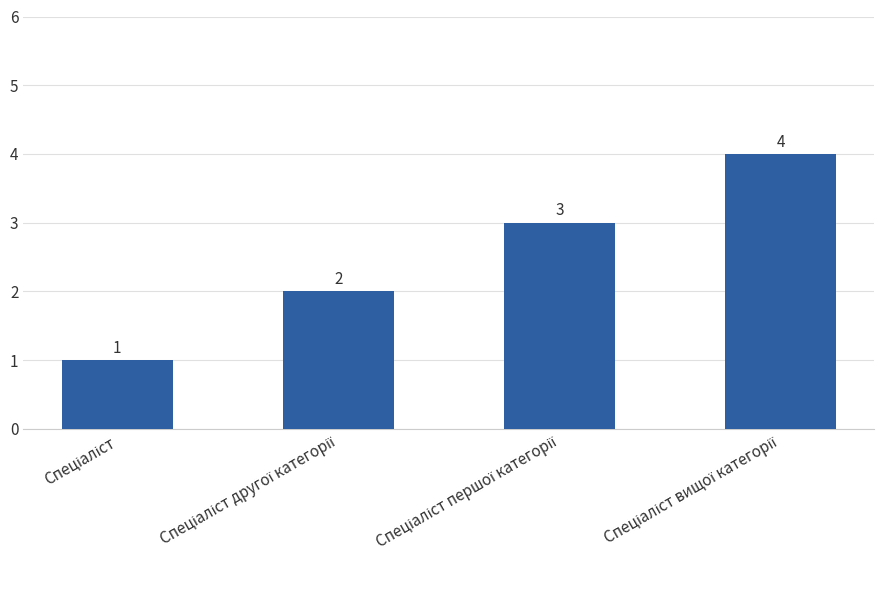

What is the greatest value displayed?

4